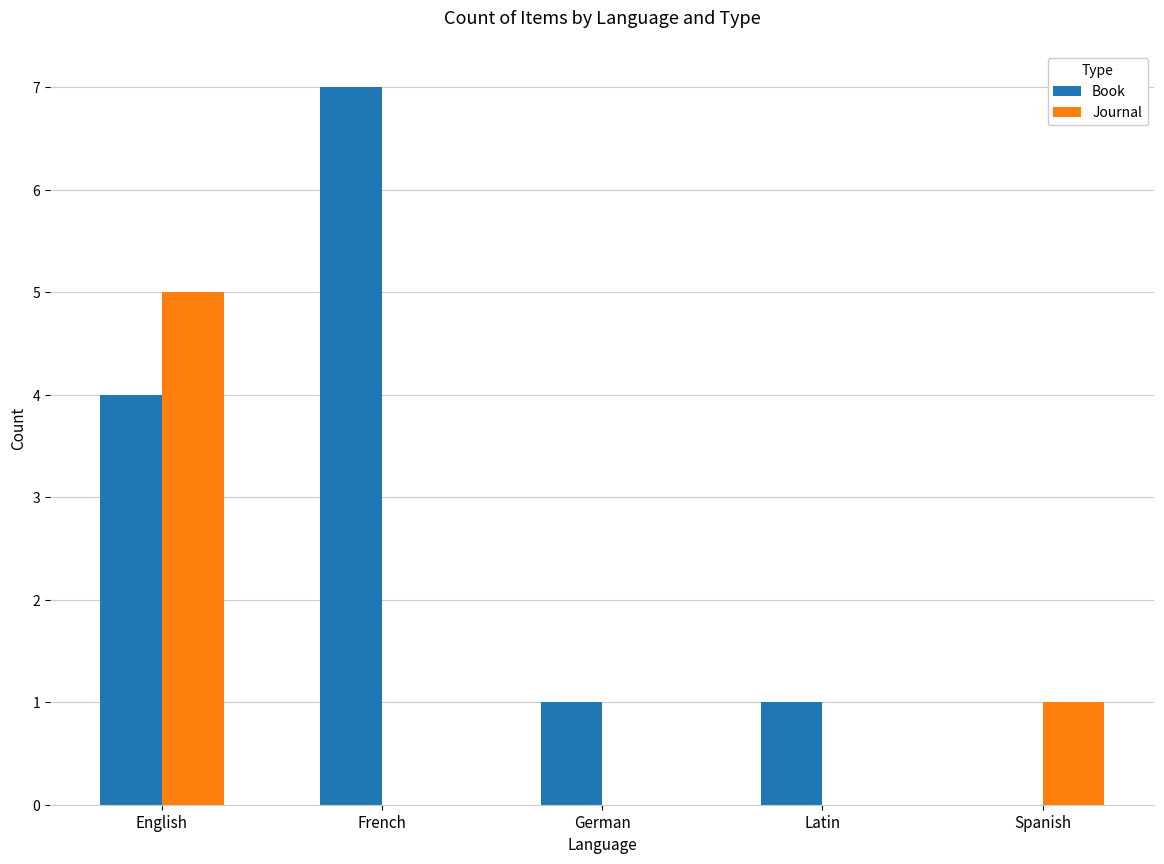

At which category is the sum across all series the highest?

English